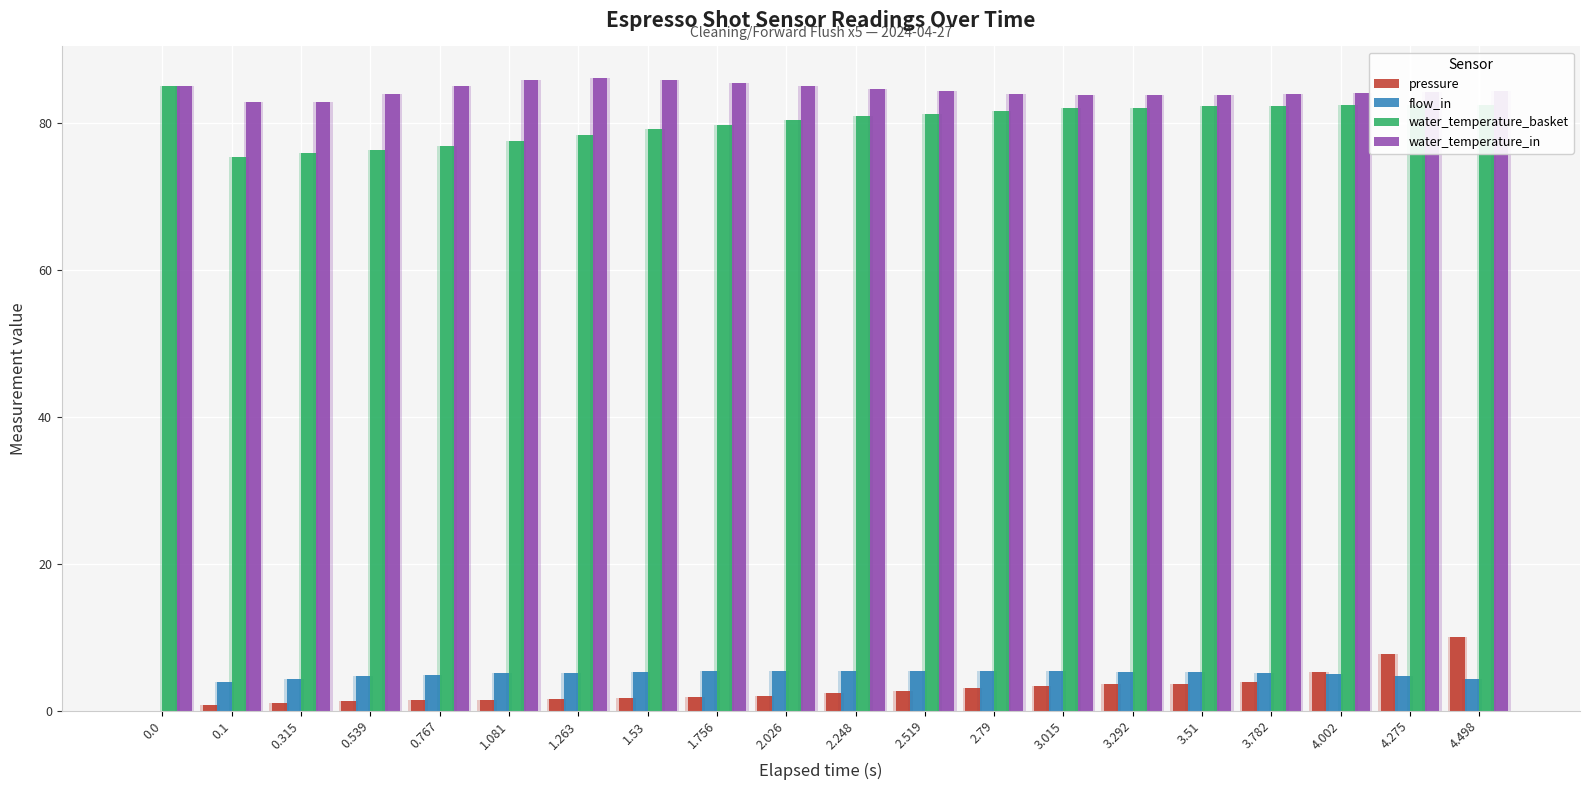

Which category has the highest value across all series?

1.263